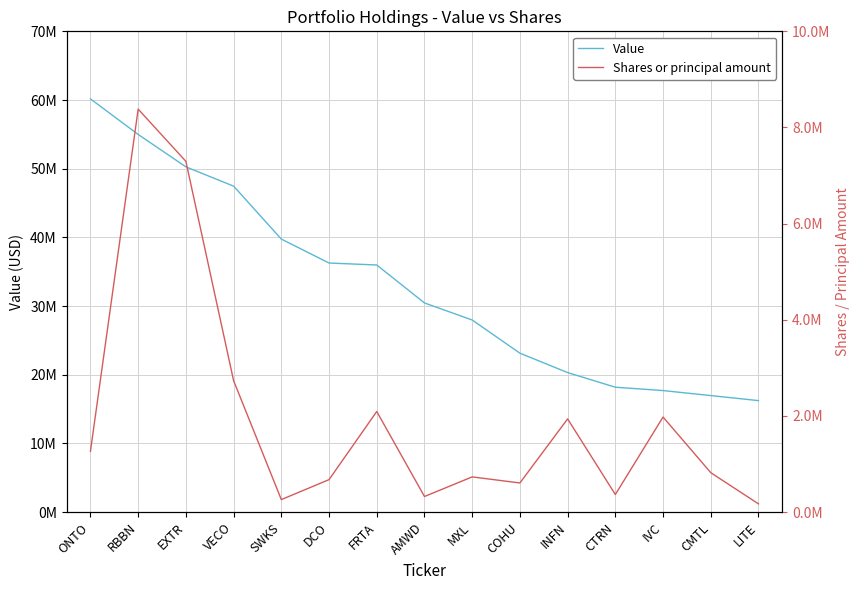

What is the sum of all Shares or principal amount values?

29640602